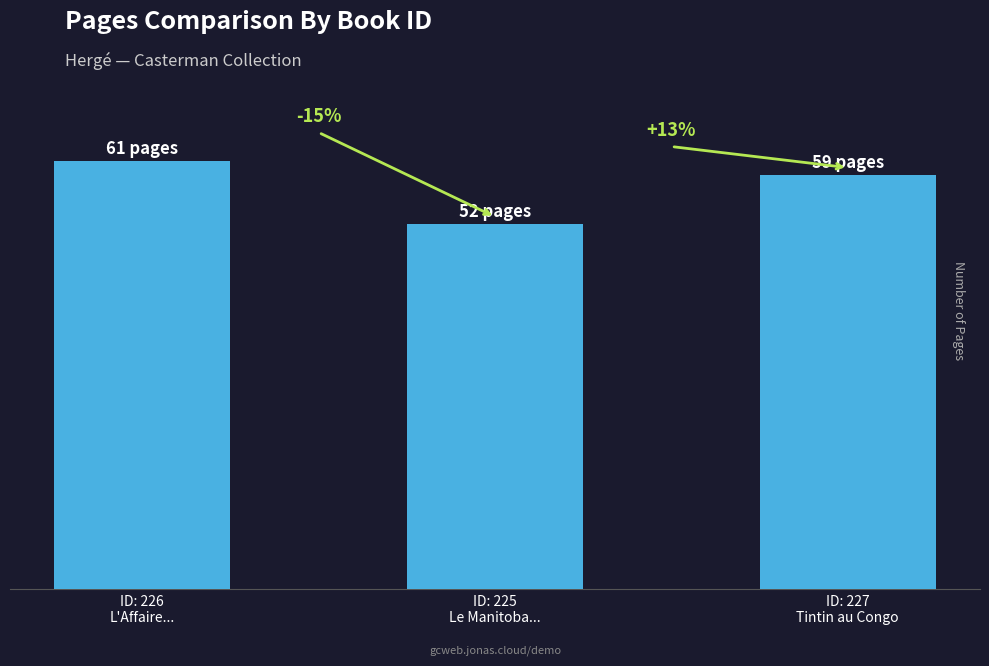

Are the bars horizontal?

No